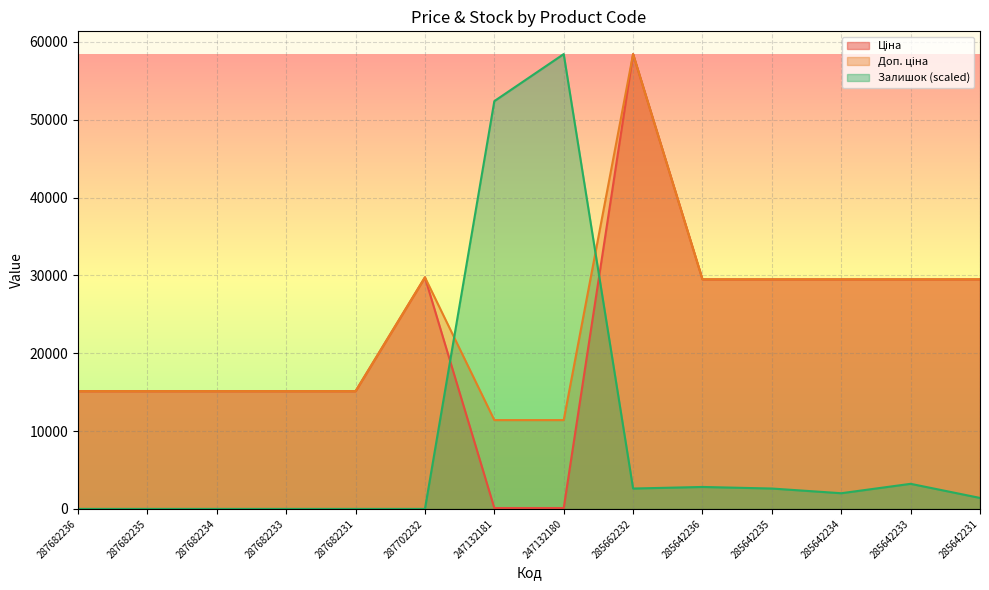

Where is the first local maximum for Ціна?

287702232